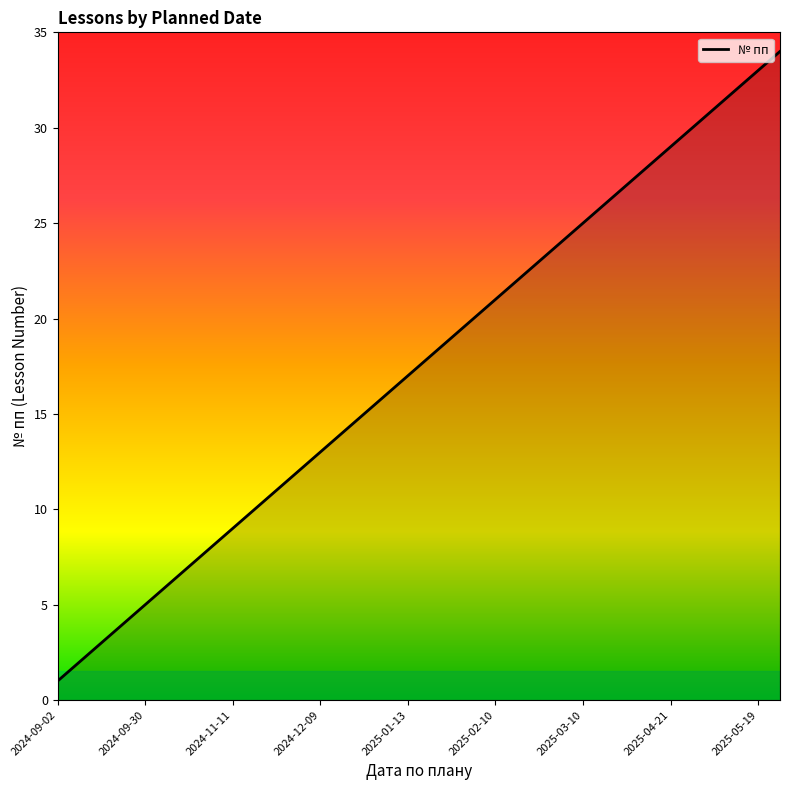

Does the chart display data point markers on the line(s)?

No